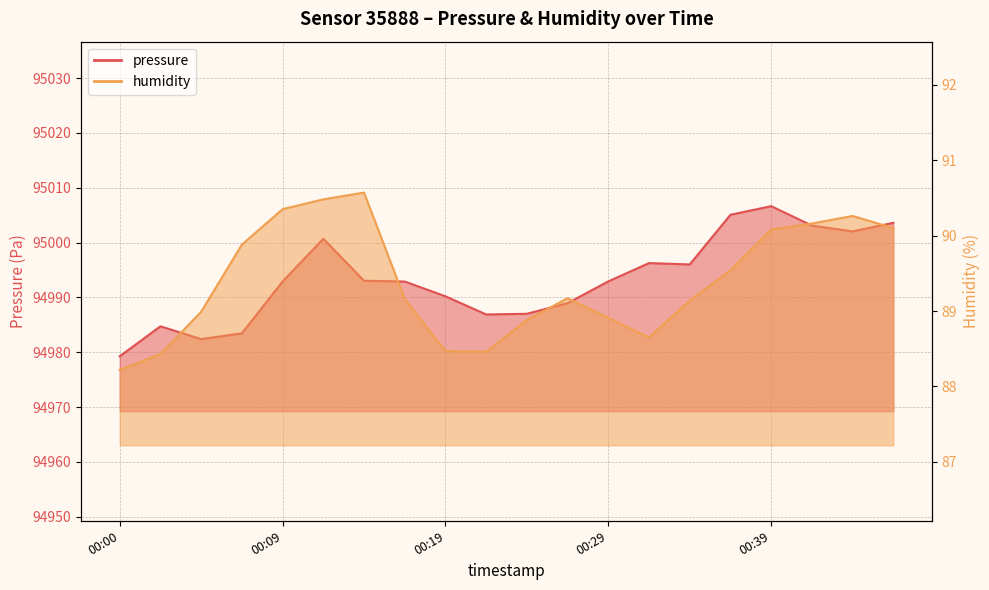

True or false: humidity has more than 2 interior local peaks.

True